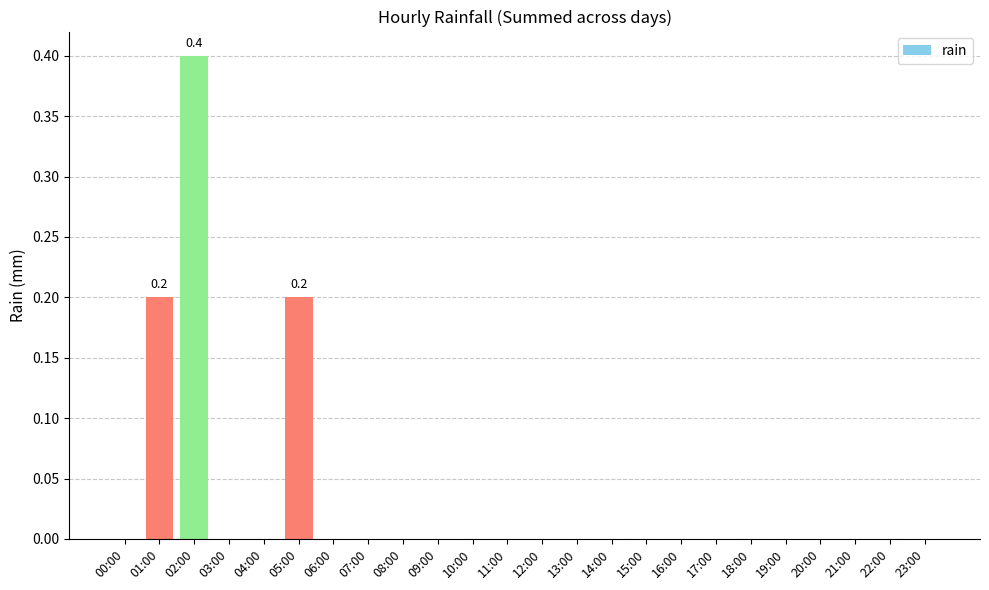

Which category has the highest value across all series?

02:00